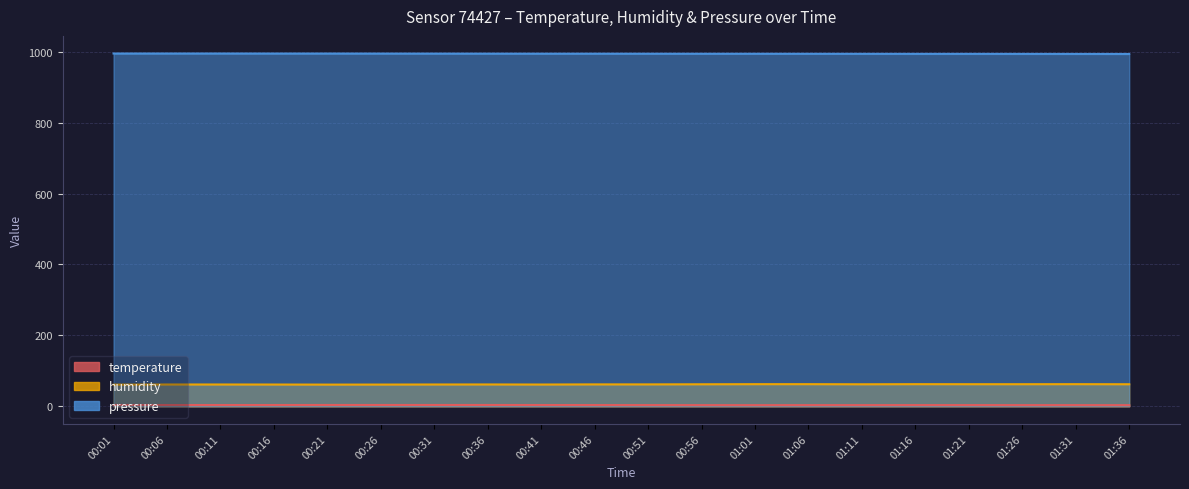

What is the label of the 11th point from the left?

00:51